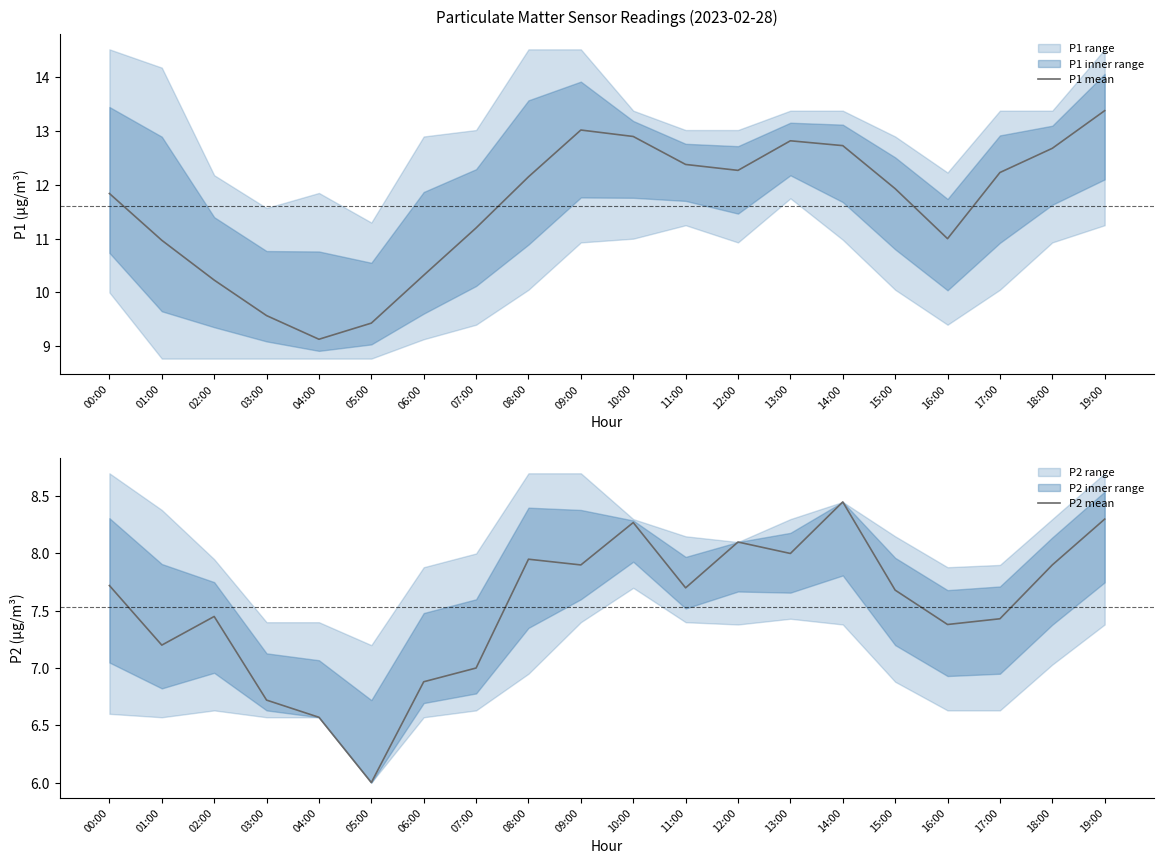

True or false: P2 mean has a value of 8.0 at 08:00.

True